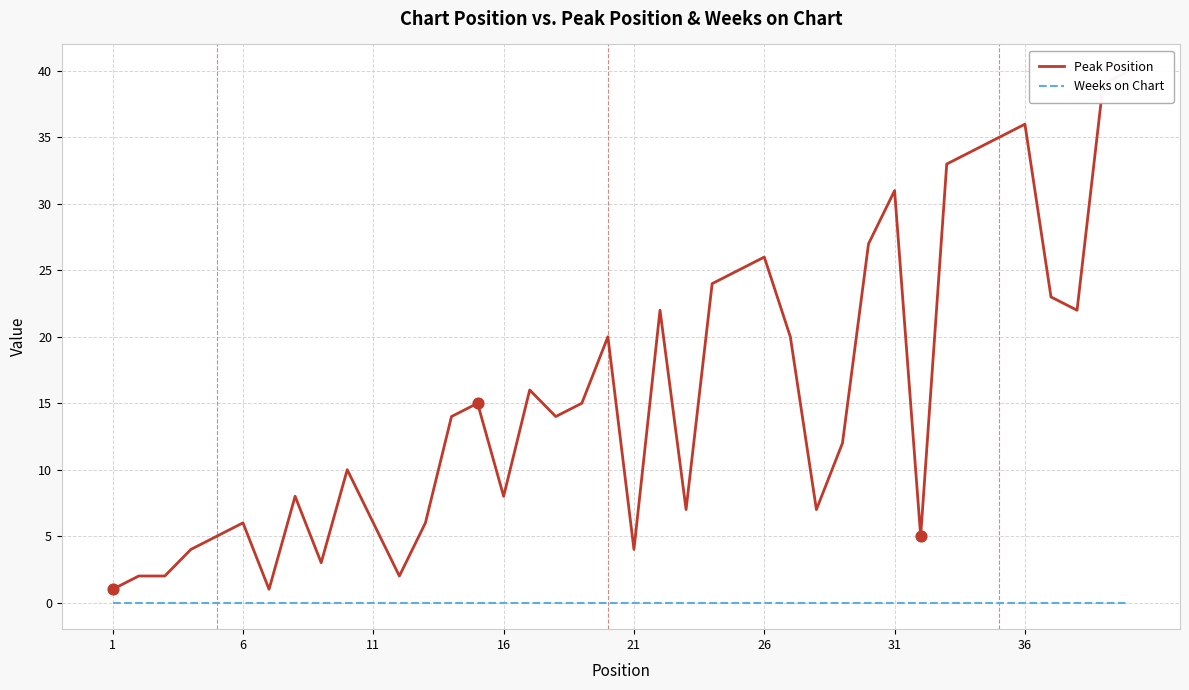

Which series has the widest spread of Y values?

Peak Position